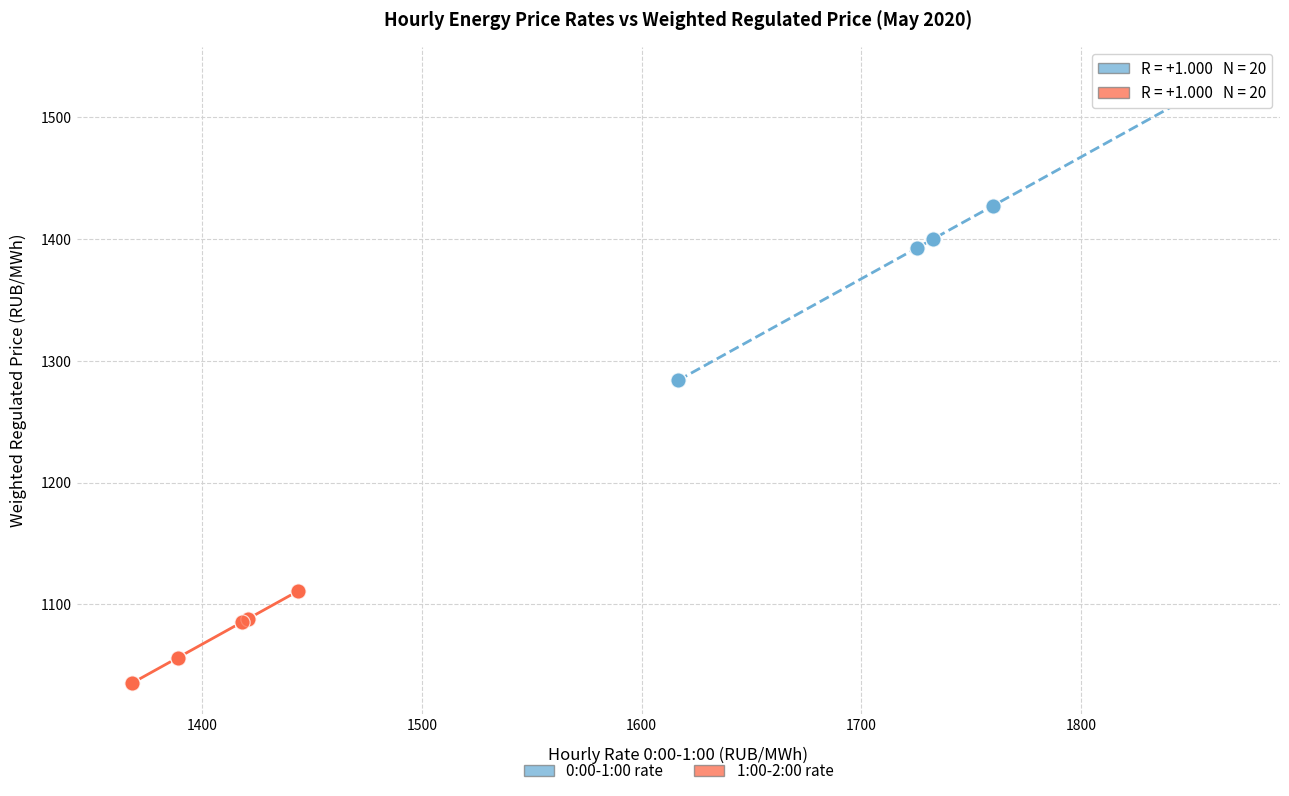

Which series contains the lowest Y value?

1:00-2:00 rate